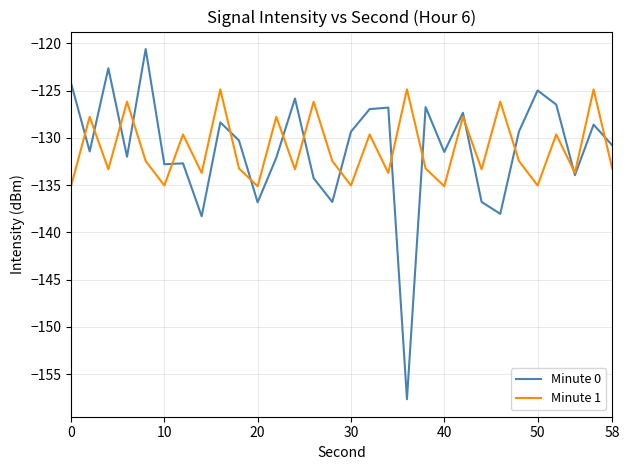

What is the greatest value displayed?

-120.6